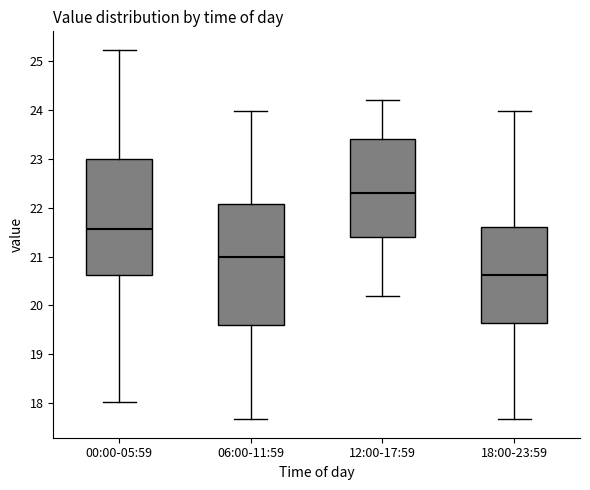

Reading left to right, read every box against the y-axis: the position of its median line, the range the box covers, and the ends of its whiskers. The values are not printed on the chart, so give them approximately, as read against the axis.

00:00-05:59: median 21.6, box 20.6 to 23.0, whiskers 18.0 to 25.2
06:00-11:59: median 21.0, box 19.6 to 22.1, whiskers 17.7 to 24.0
12:00-17:59: median 22.3, box 21.4 to 23.4, whiskers 20.2 to 24.2
18:00-23:59: median 20.6, box 19.6 to 21.6, whiskers 17.7 to 24.0